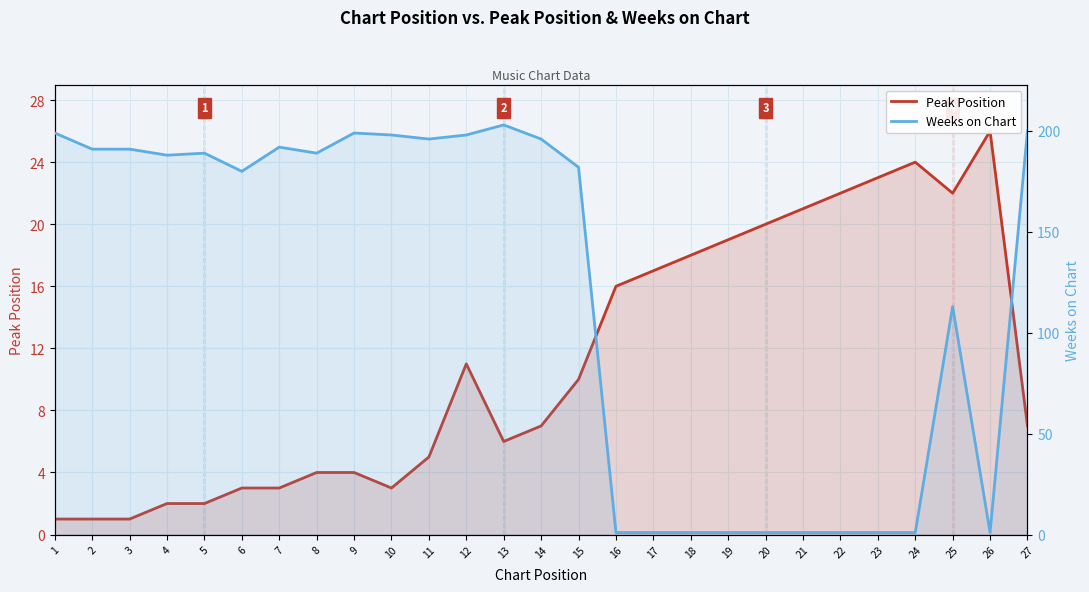

What is the highest value of the Peak Position series?

26